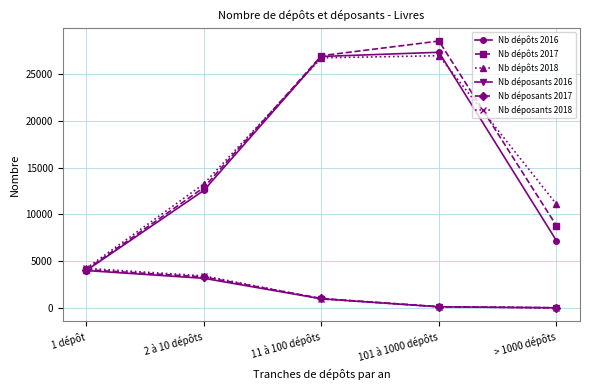

What is the minimum value for Nb déposants 2017?

4